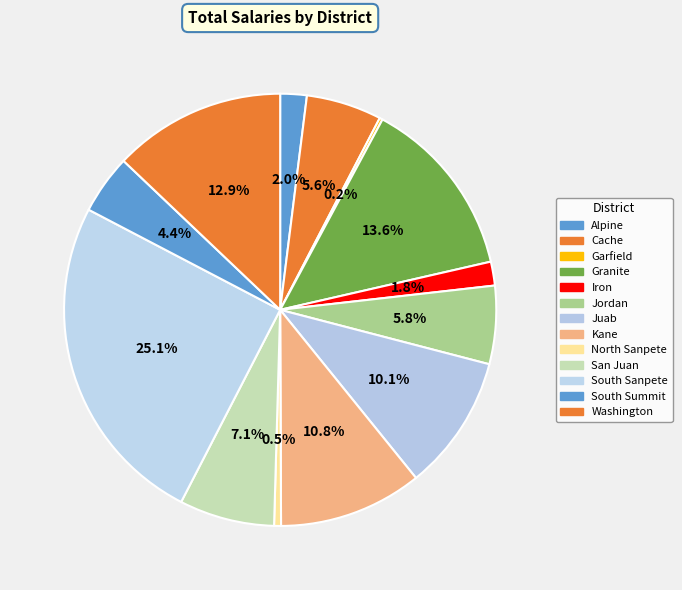

Which category has the biggest portion of the pie?

South Sanpete